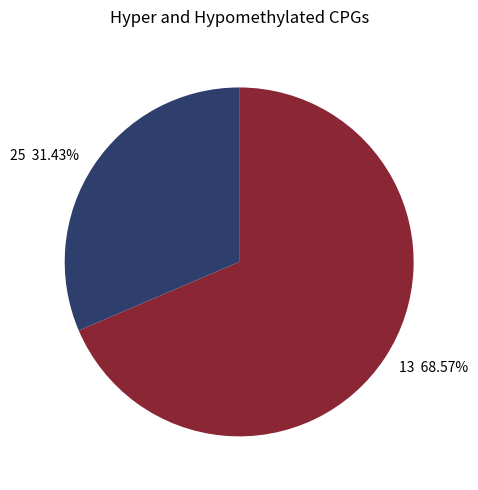

Is the sum of 13 68.57% and 25 31.43% greater than half?

Yes